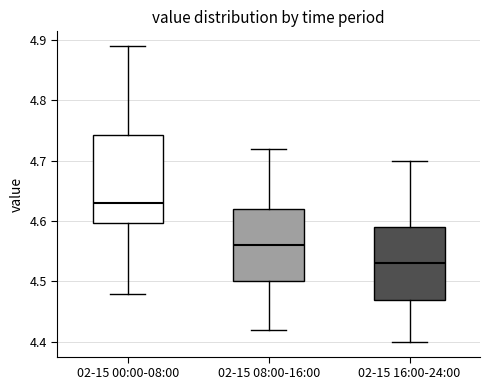

Reading left to right, read every box against the y-axis: the position of its median line, the range the box covers, and the ends of its whiskers. The values are not printed on the chart, so give them approximately, as read against the axis.

02-15 00:00-08:00: median 4.63, box 4.60 to 4.74, whiskers 4.48 to 4.89
02-15 08:00-16:00: median 4.56, box 4.50 to 4.62, whiskers 4.42 to 4.72
02-15 16:00-24:00: median 4.53, box 4.47 to 4.59, whiskers 4.40 to 4.70